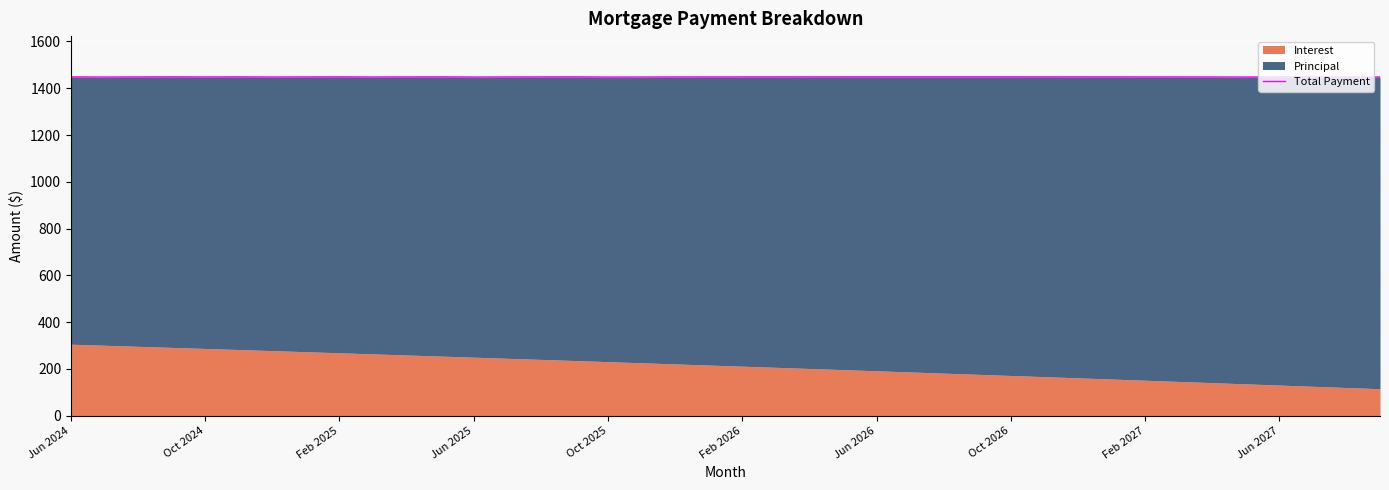

What is the maximum value shown in the chart?

1449.1